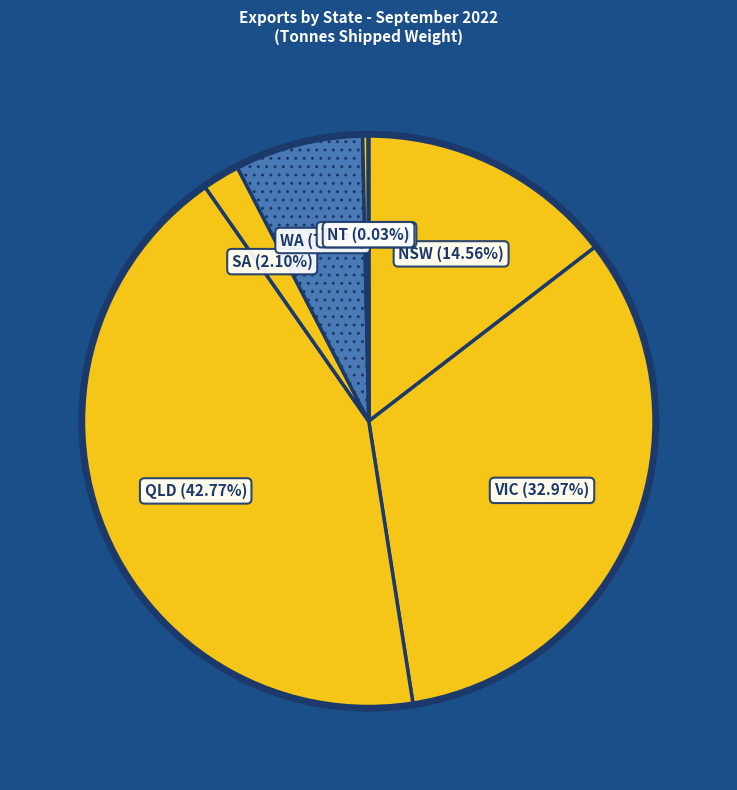

Rank the categories by value from highest to lowest.

QLD, VIC, NSW, WA, SA, TAS, NT